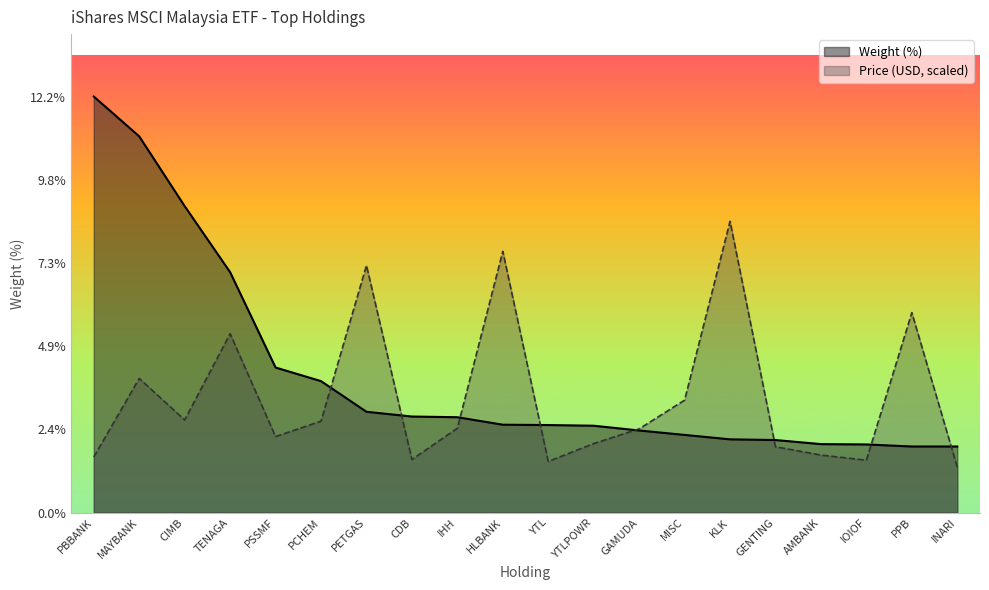

True or false: Weight (%) has a value of 3.4 at YTL.

False